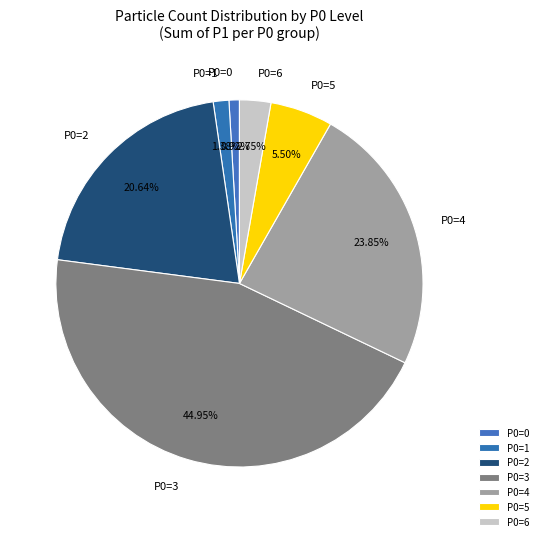

To the nearest percent, what portion does P0=3 represent?

45%